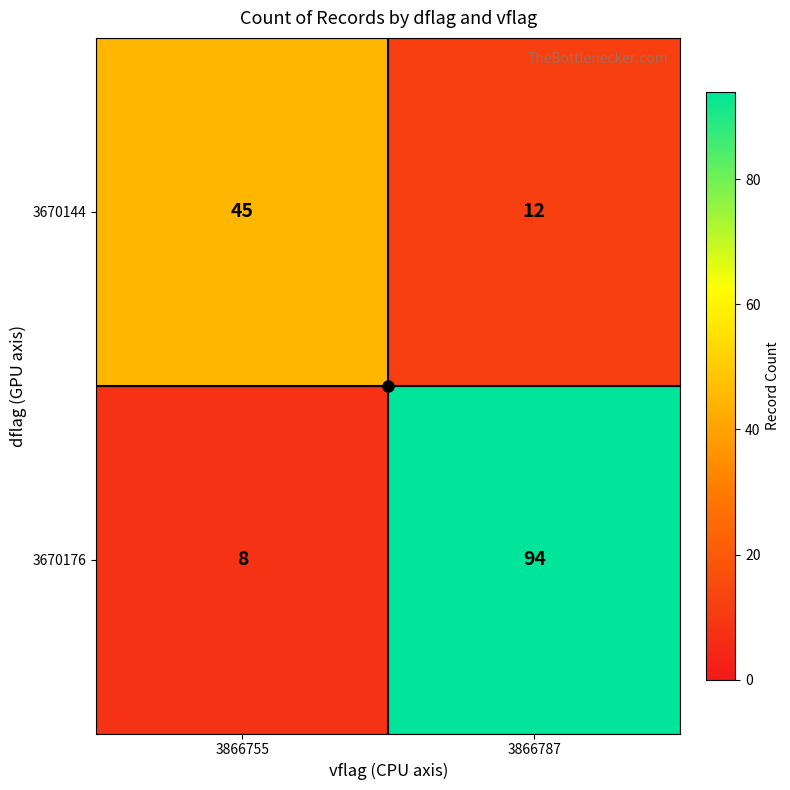

What is the total value across all series at 3866787?

106